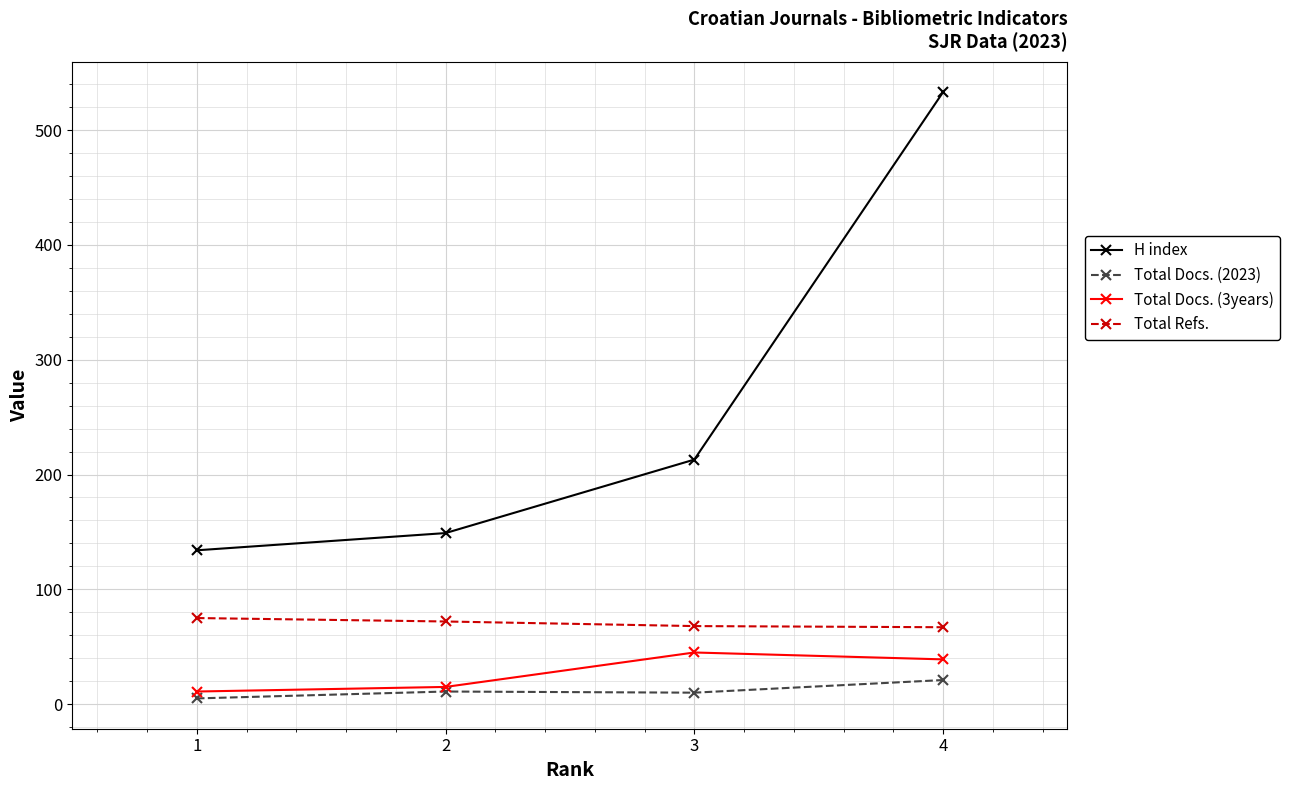

Which series has the widest spread of values?

H index